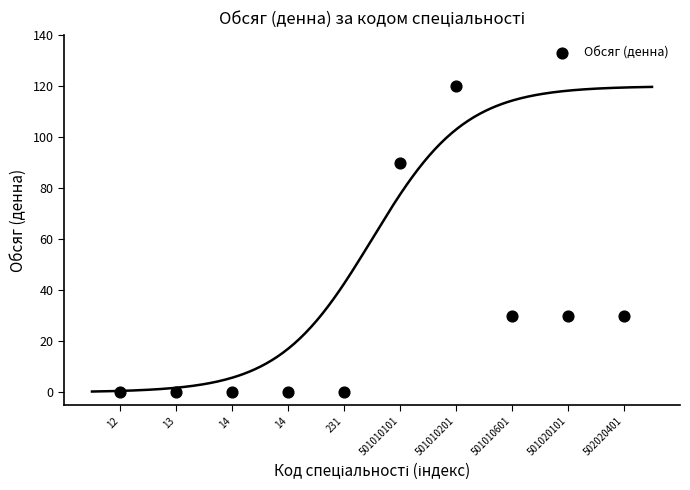

What is the range of Y values (max minus min)?

120